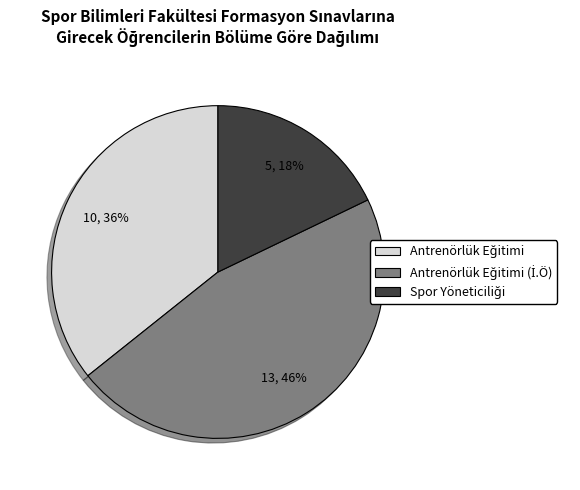

Does any single category account for the majority?

No